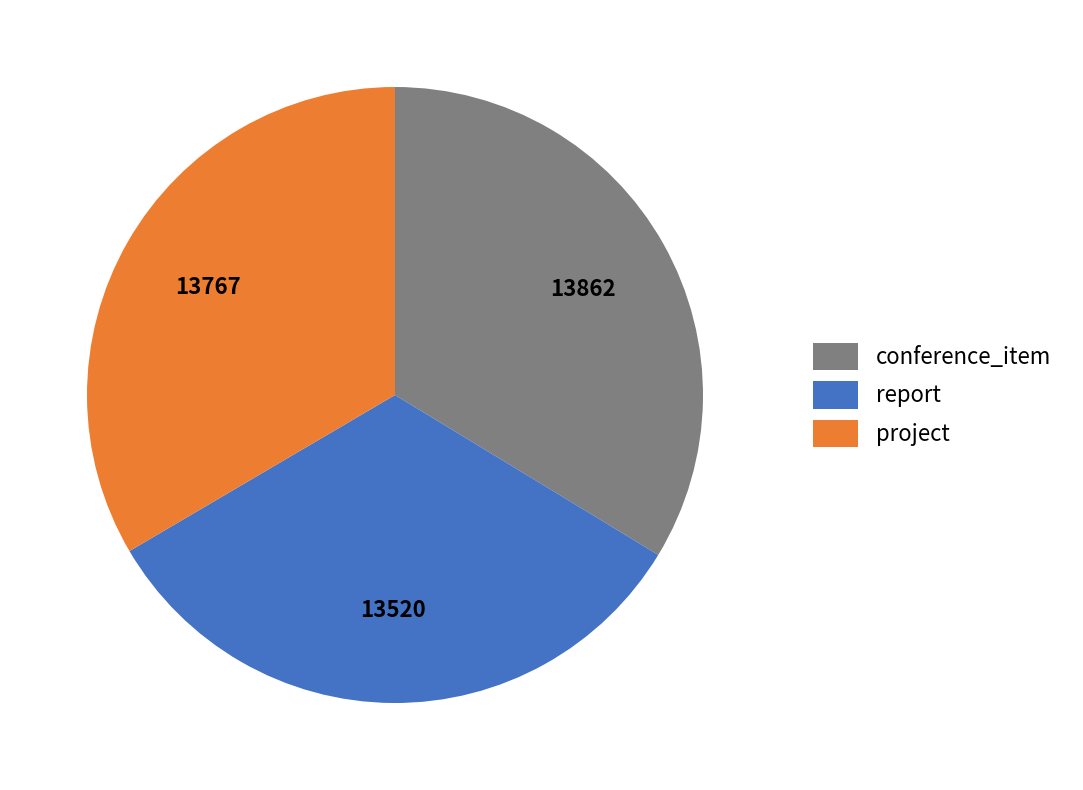

The report slice represents 21% of the pie. True or false?

False